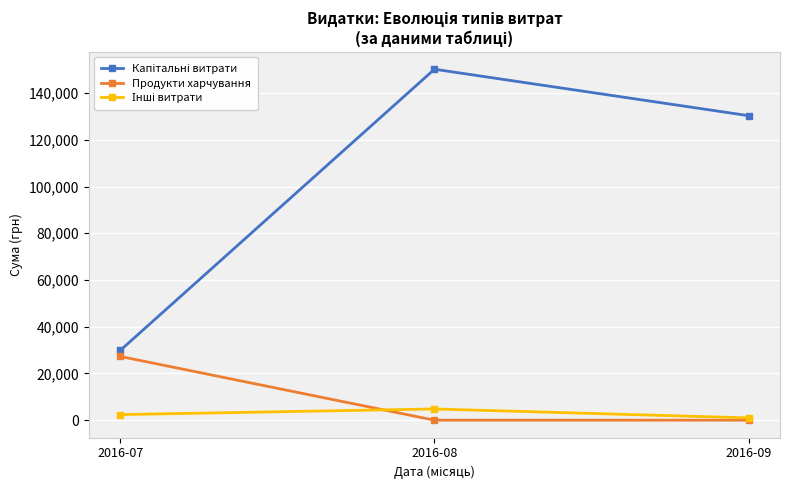

What is the maximum value for Продукти харчування?

27272.0